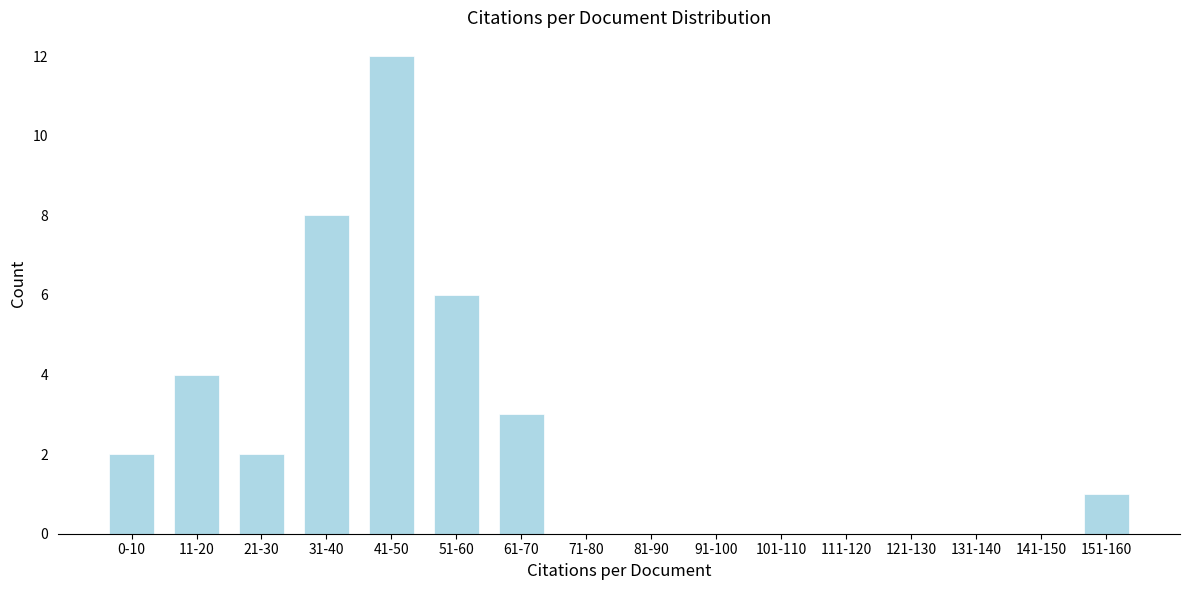

Reading left to right, what are all the values shown in this chart?

0-10=2	11-20=4	21-30=2	31-40=8	41-50=12	51-60=6	61-70=3	71-80=0	81-90=0	91-100=0	101-110=0	111-120=0	121-130=0	131-140=0	141-150=0	151-160=1